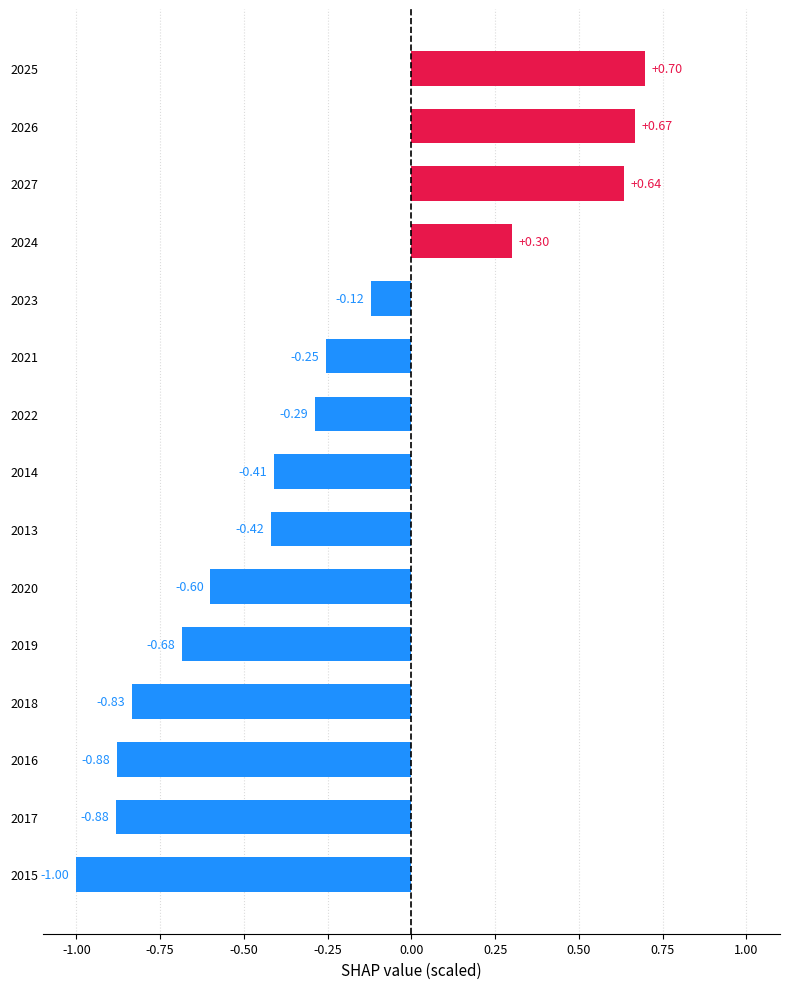

What is the difference between the maximum and minimum values?

1.7